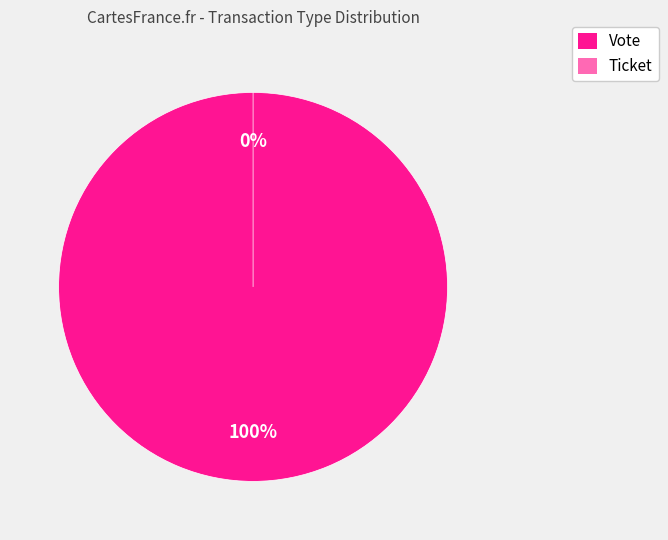

The Ticket slice represents 0% of the pie. True or false?

True